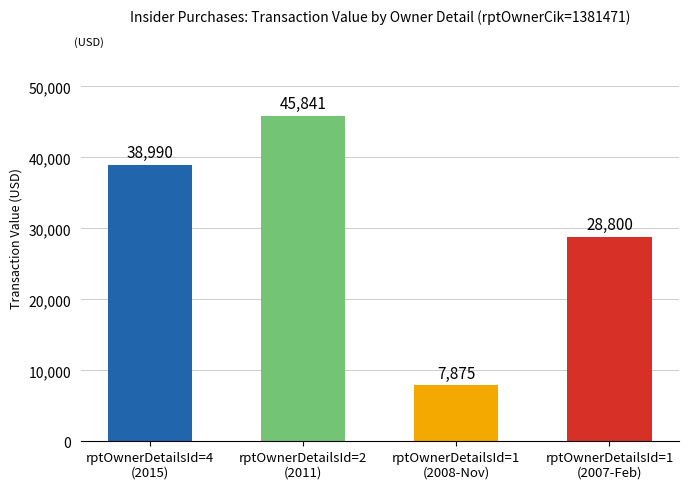

What is the value of the 3rd bar from the left?

7875